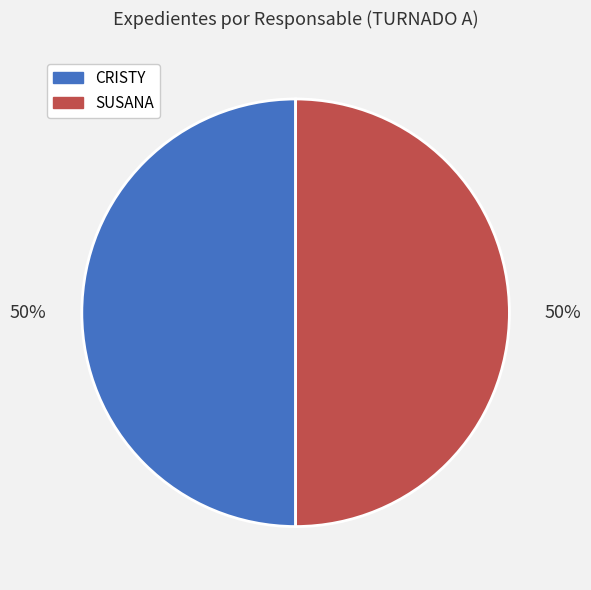

Do SUSANA and CRISTY together represent more than half of the pie?

Yes